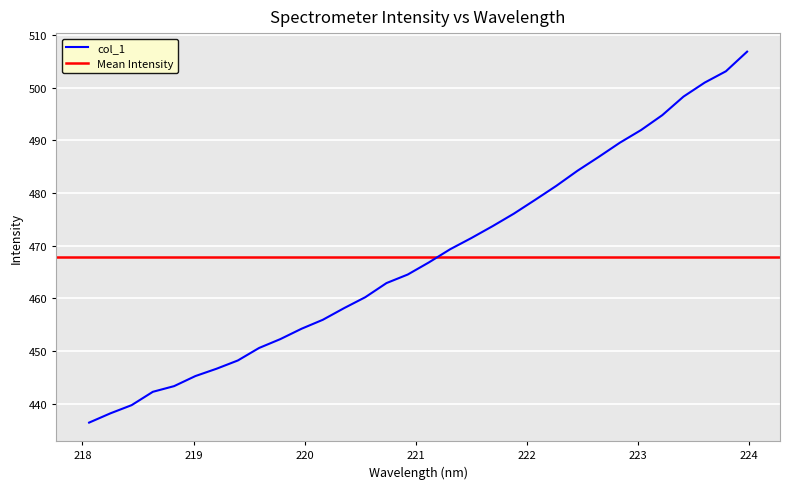

Which has a higher value, 220.9264 or 218.8244?

220.9264